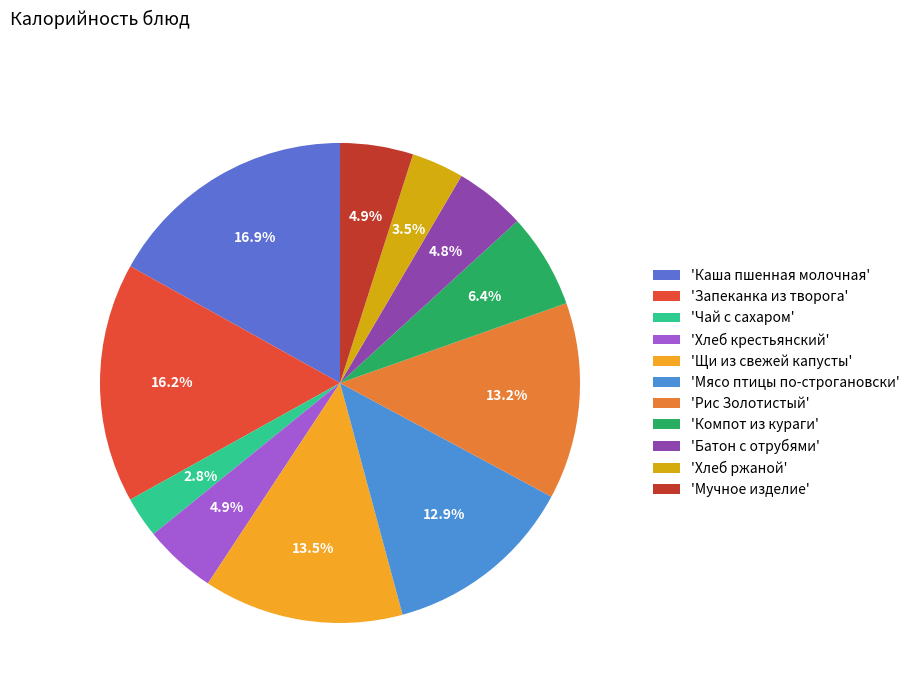

Count the number of slices in the pie.

11